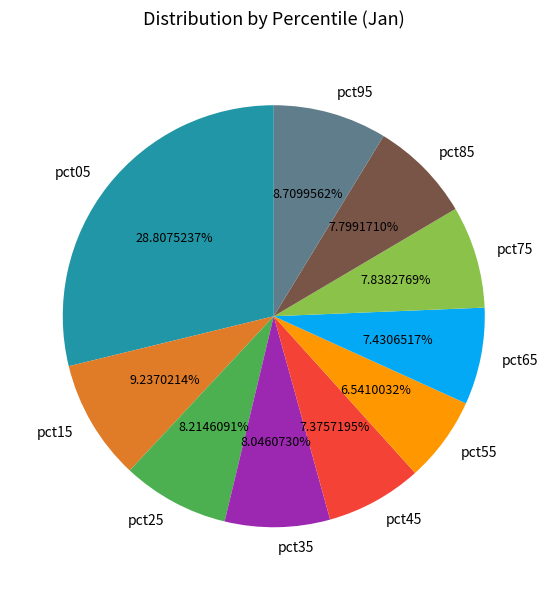

Which slice is the largest?

pct05